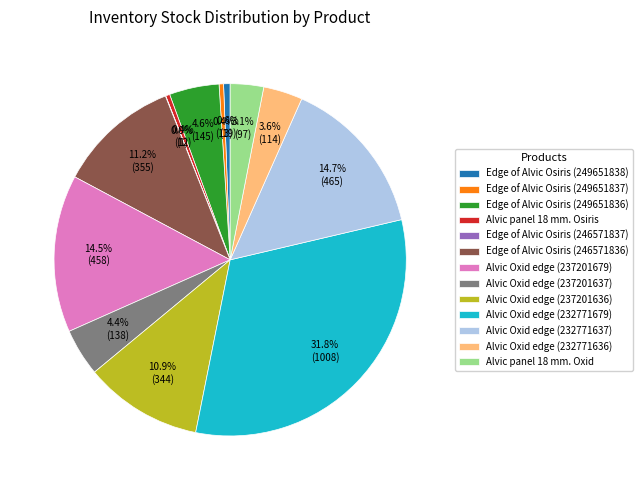

Which slice is the largest?

Alvic Oxid edge (232771679)